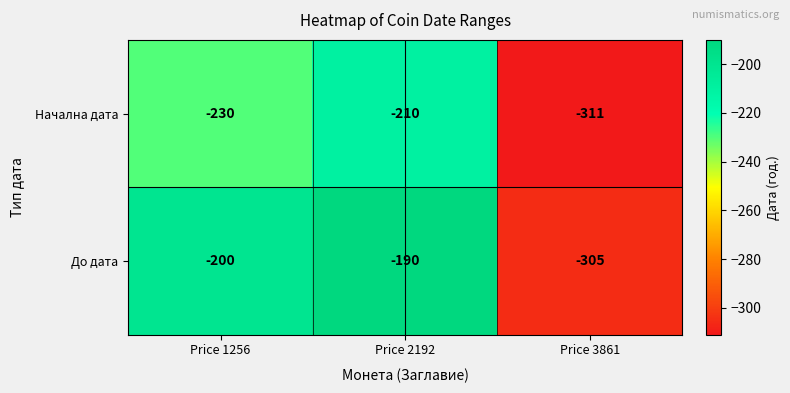

Reading left to right, what are all the values shown in this chart?

Начална дата: Price 1256=-230	Price 2192=-210	Price 3861=-311
До дата: Price 1256=-200	Price 2192=-190	Price 3861=-305